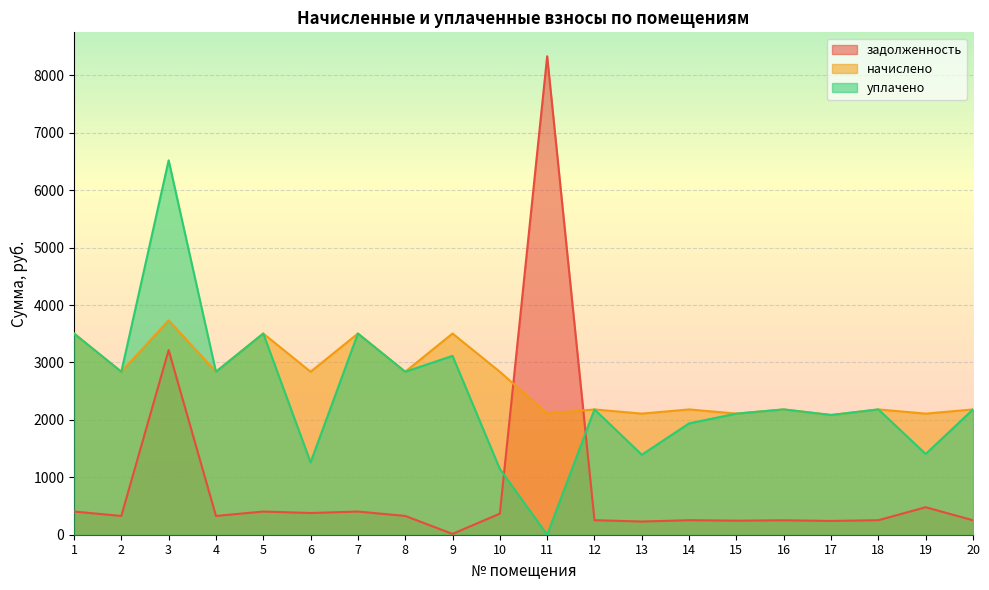

At how many categories does at least one series exceed 1886?

20